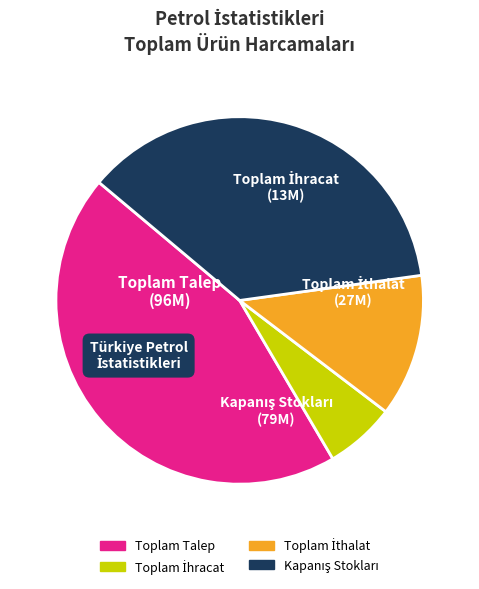

Count the number of slices in the pie.

4